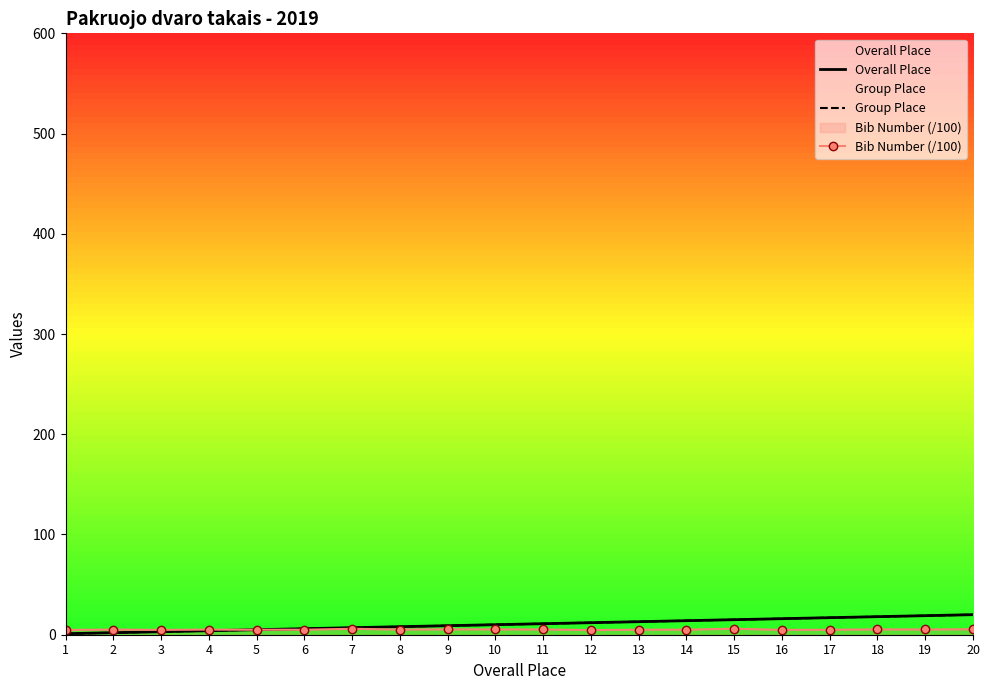

What is the maximum value for Group Place?

20.0